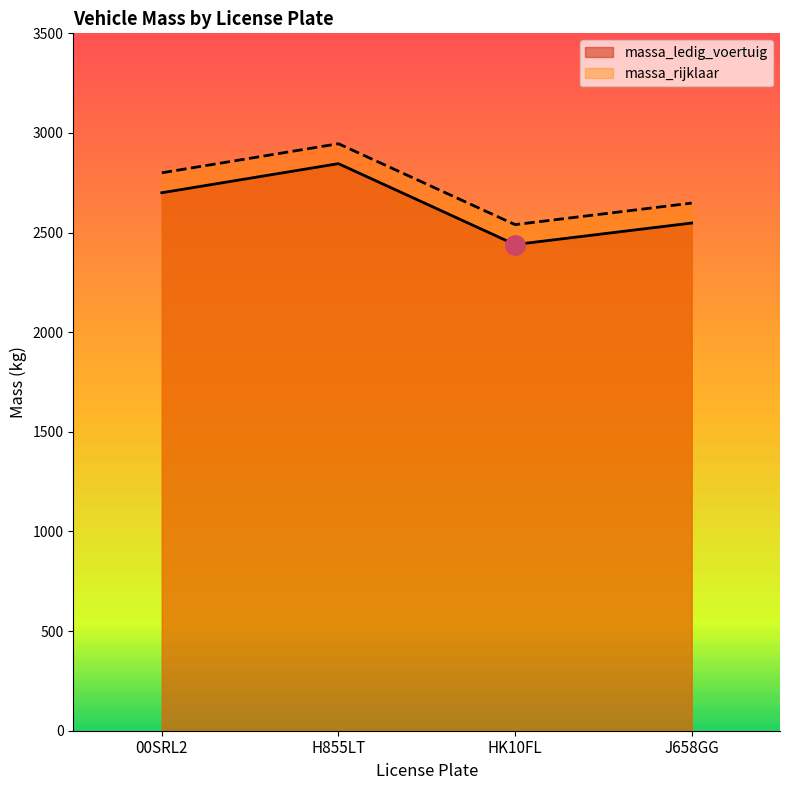

What is the difference between the massa_rijklaar values at 00SRL2 and H855LT?

146